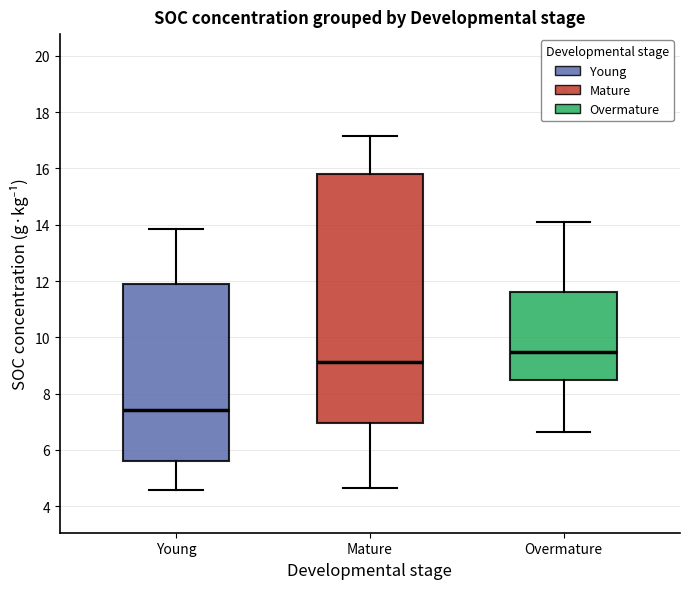

Comparing the boxes themselves (not the whiskers), which one is the tallest?

Mature